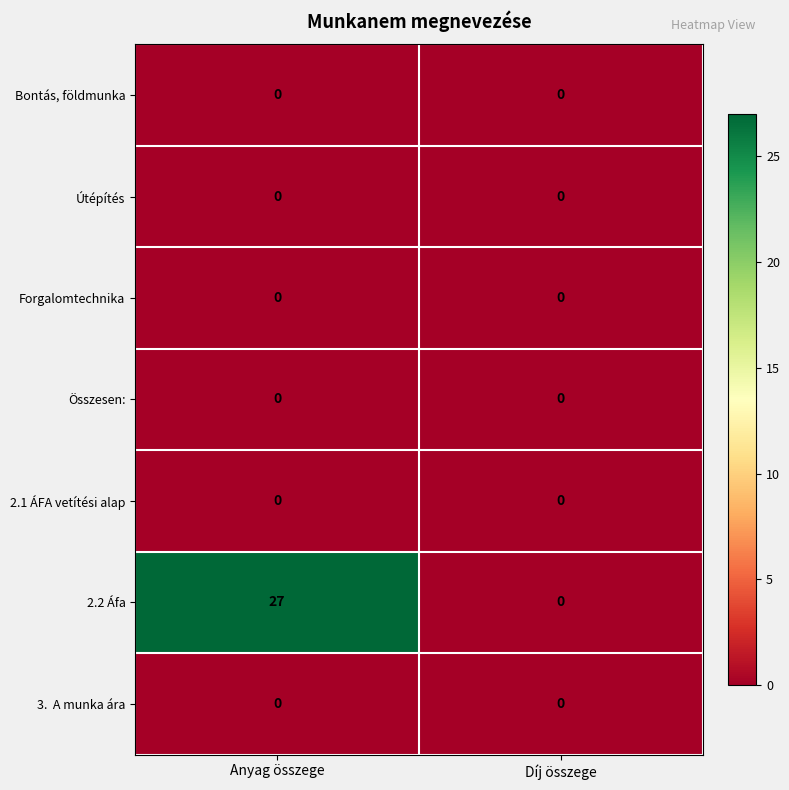

Which series changed the most between Anyag összege and Díj összege?

2.2 Áfa